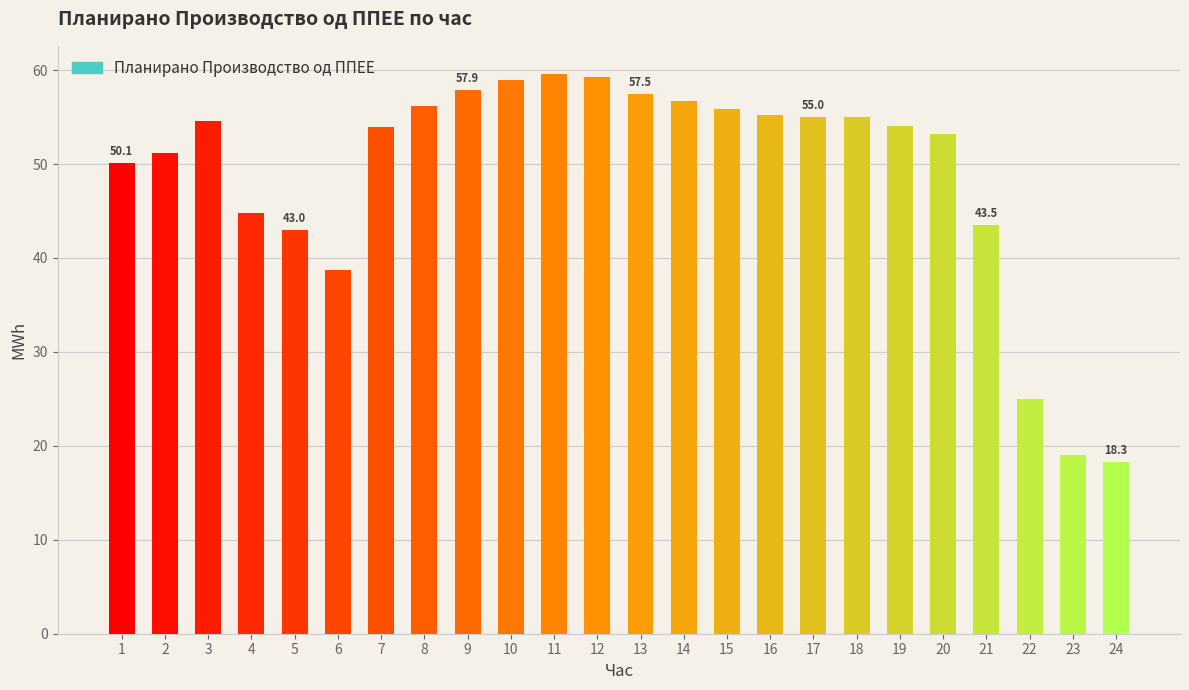

Is it true that the value at 17 is 14.4?

False